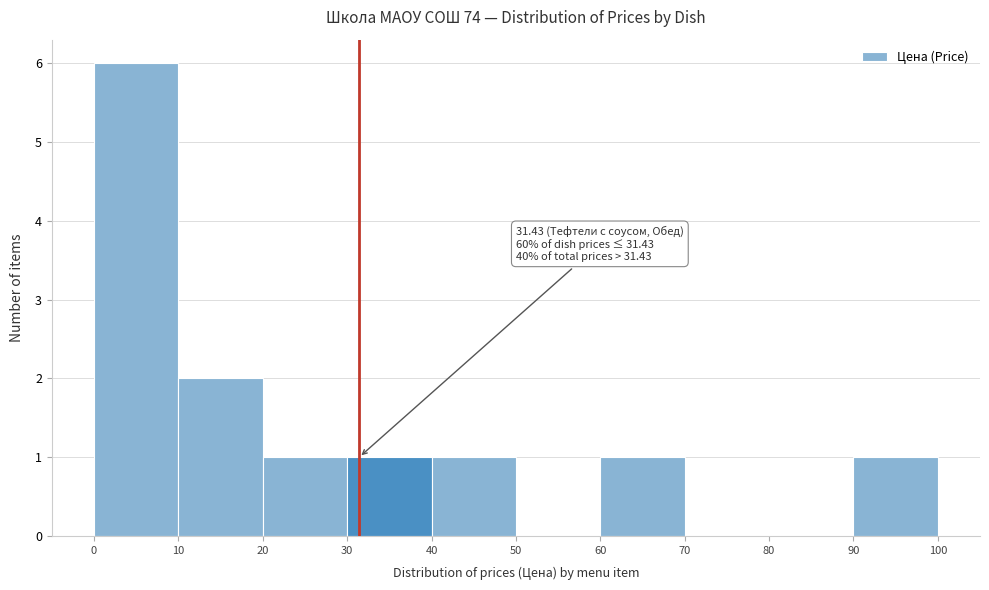

Over which range of the x-axis is the bar tallest?

0 to 10